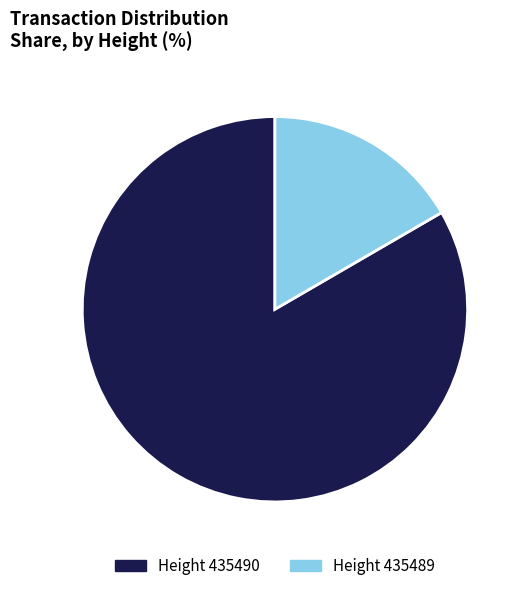

Do Height 435490 and Height 435489 together represent more than half of the pie?

Yes